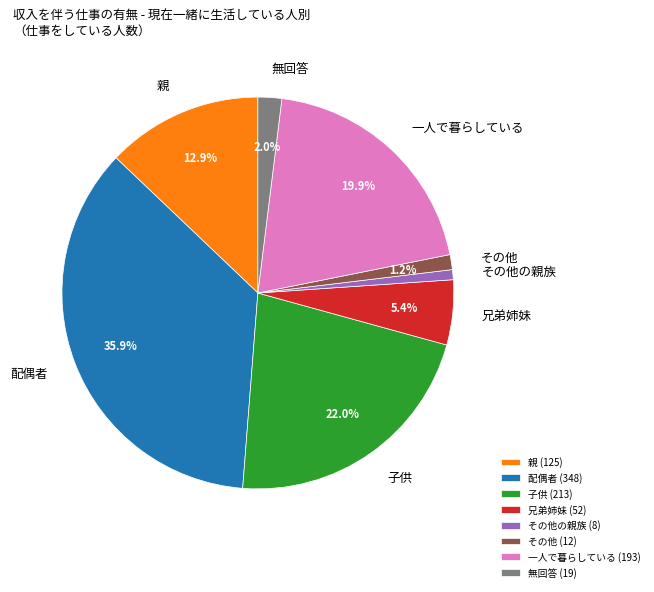

Does any single category account for the majority?

No